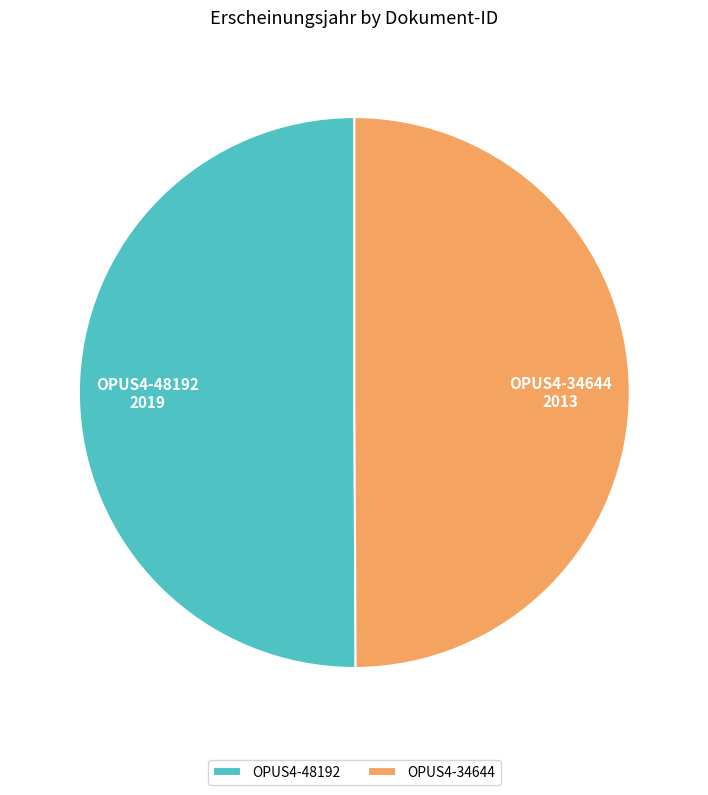

Approximately how many times larger is the value at OPUS4-48192 compared to OPUS4-34644?

1.0